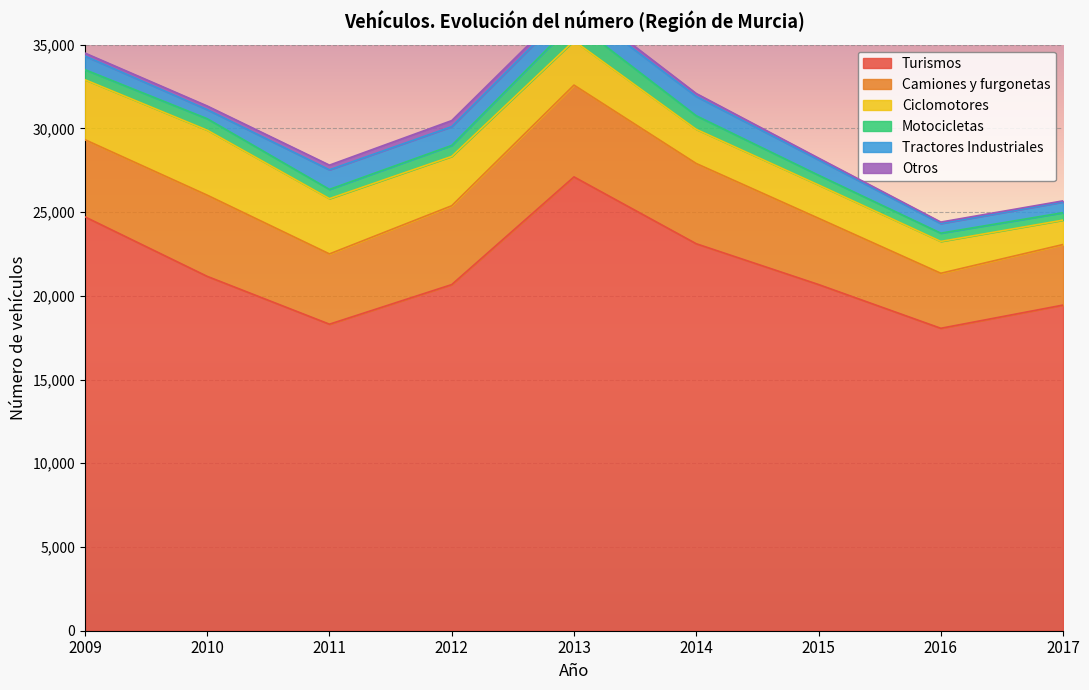

At how many categories does at least one series exceed 14492?

9